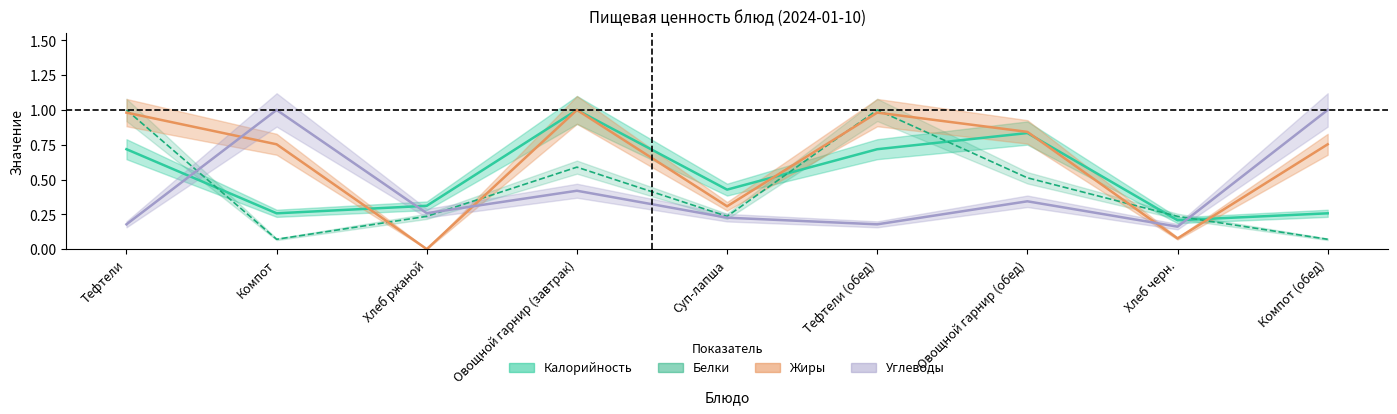

What is the total value across all series at Компот?

2.1